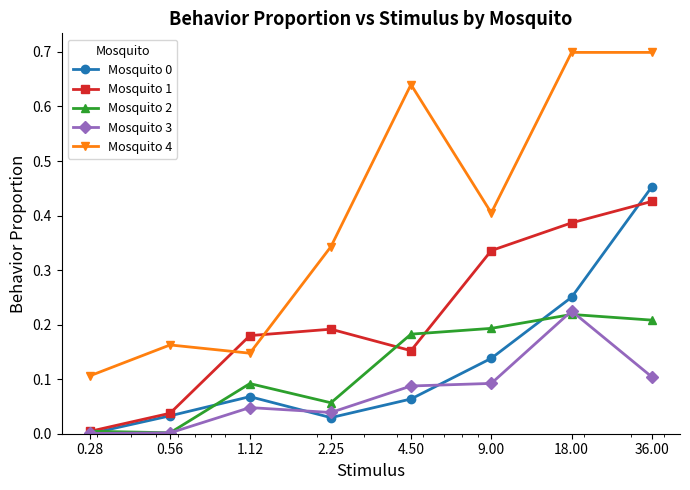

In Mosquito 1, how many points are lower than both neighbors (excluding endpoints)?

1